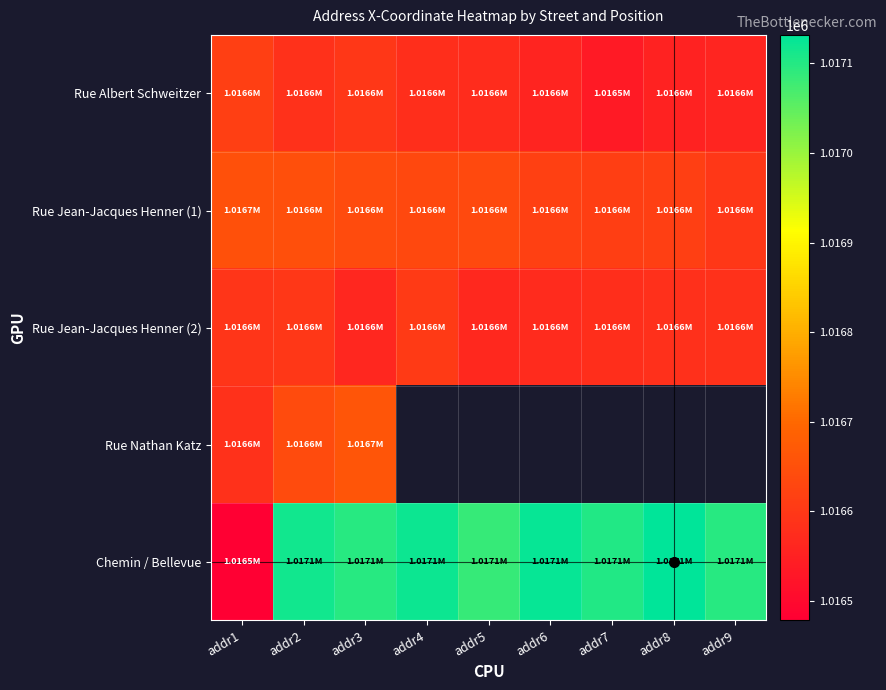

Read the Chemin / Bellevue value at addr5.

1017084.8